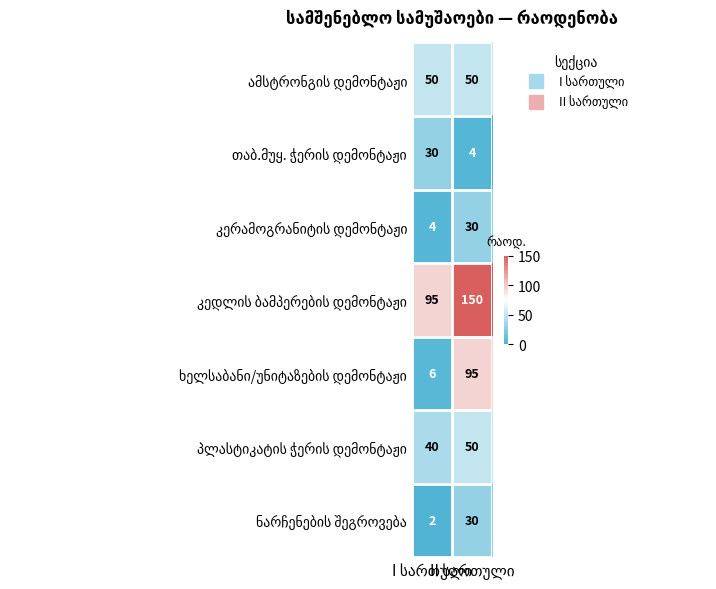

What is the maximum value shown in the chart?

150